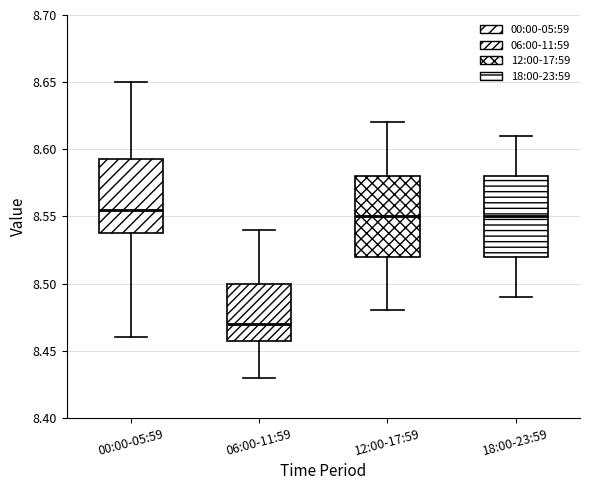

Reading left to right, transcribe this box plot: for each box, give where its median line is, the range the box spans, and where its two whiskers end, as read against the y-axis. The values are not printed on the chart, so give them approximately, as read against the axis.

00:00-05:59: median 8.555, box 8.540 to 8.595, whiskers 8.460 to 8.650
06:00-11:59: median 8.470, box 8.460 to 8.500, whiskers 8.430 to 8.540
12:00-17:59: median 8.550, box 8.520 to 8.580, whiskers 8.480 to 8.620
18:00-23:59: median 8.550, box 8.520 to 8.580, whiskers 8.490 to 8.610